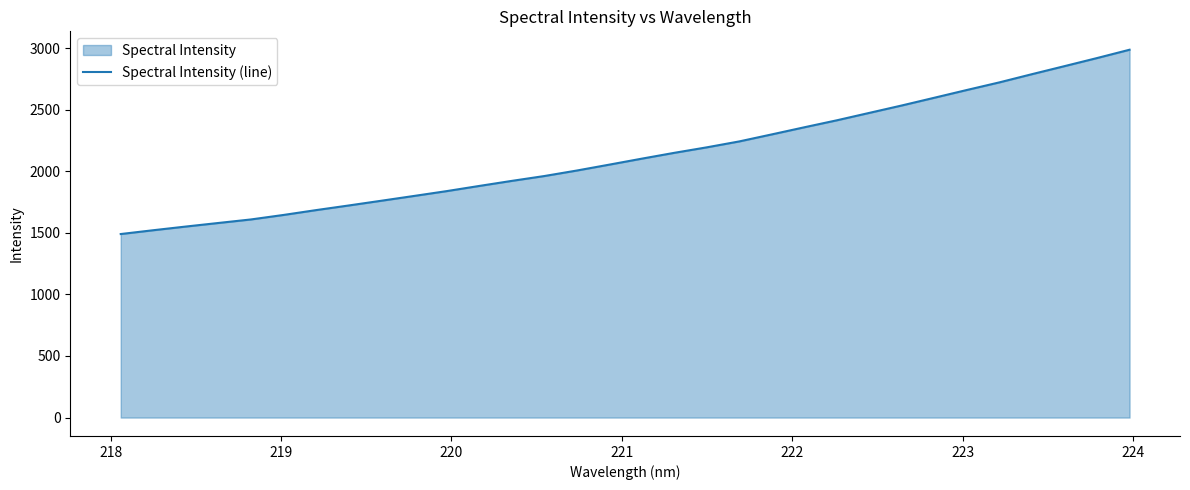

How many categories are shown in the chart?

32